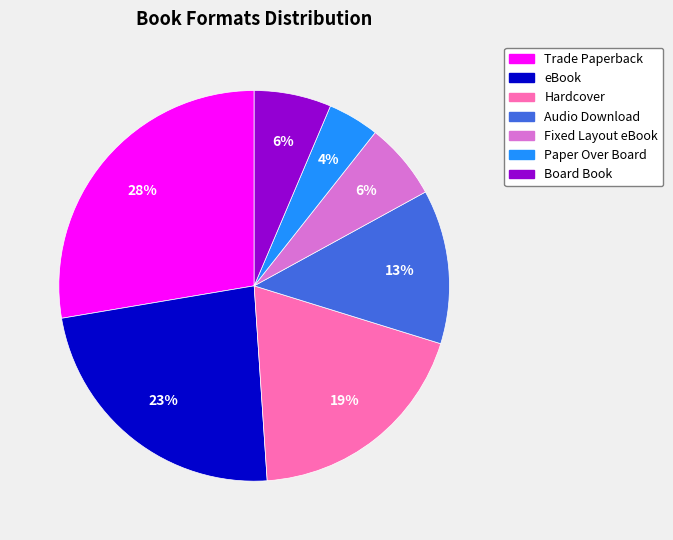

What is the ratio of the value at Fixed Layout eBook to the value at Audio Download?

0.5